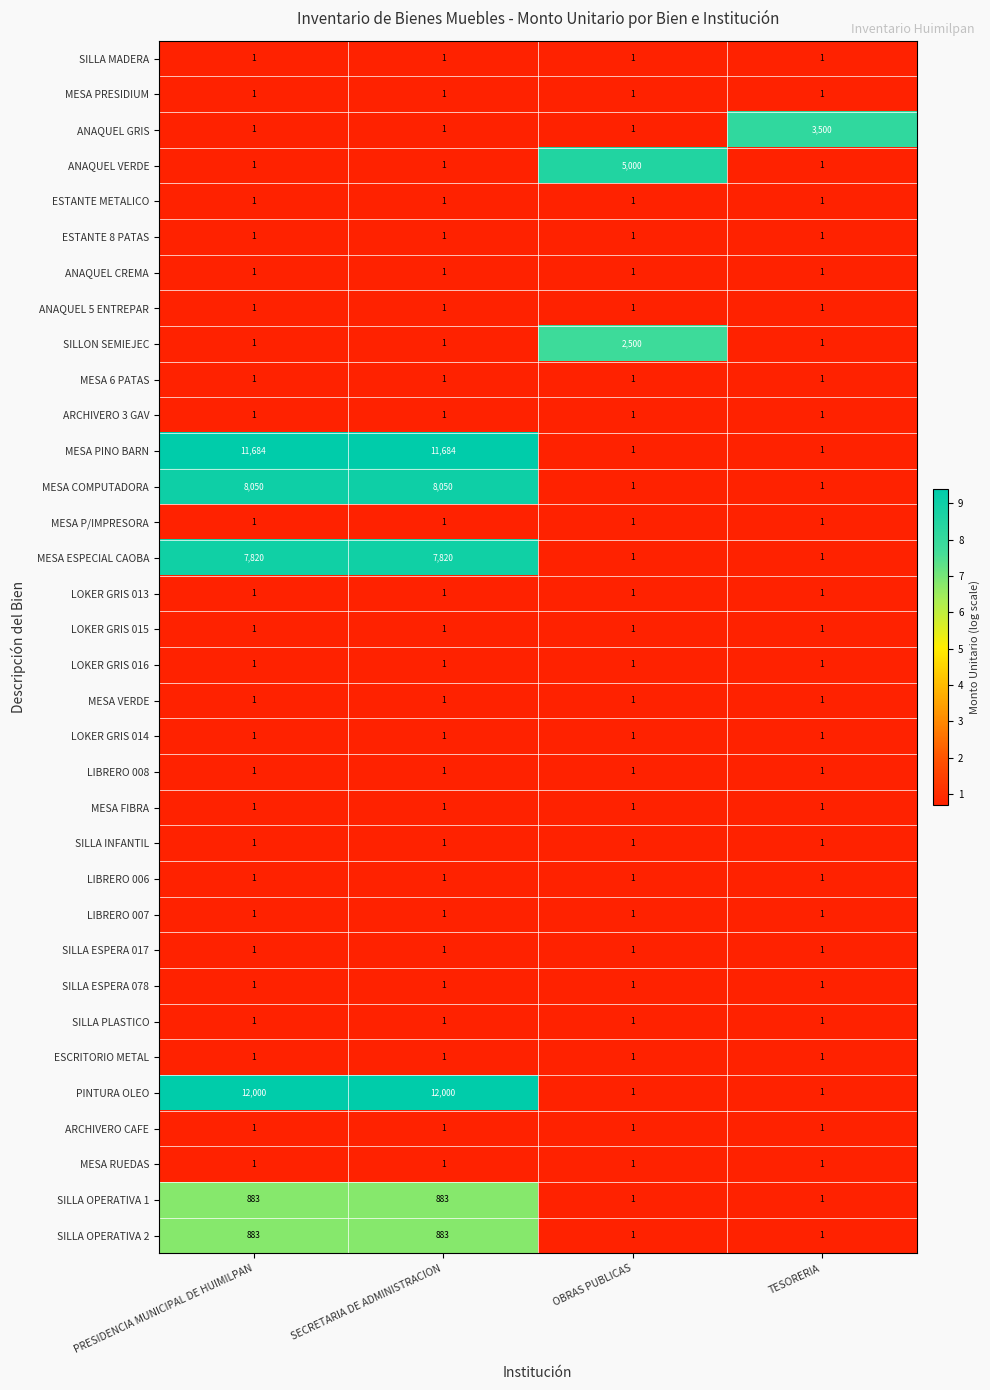

What is the difference between the highest and lowest values at PRESIDENCIA MUNICIPAL DE HUIMILPAN?

11999